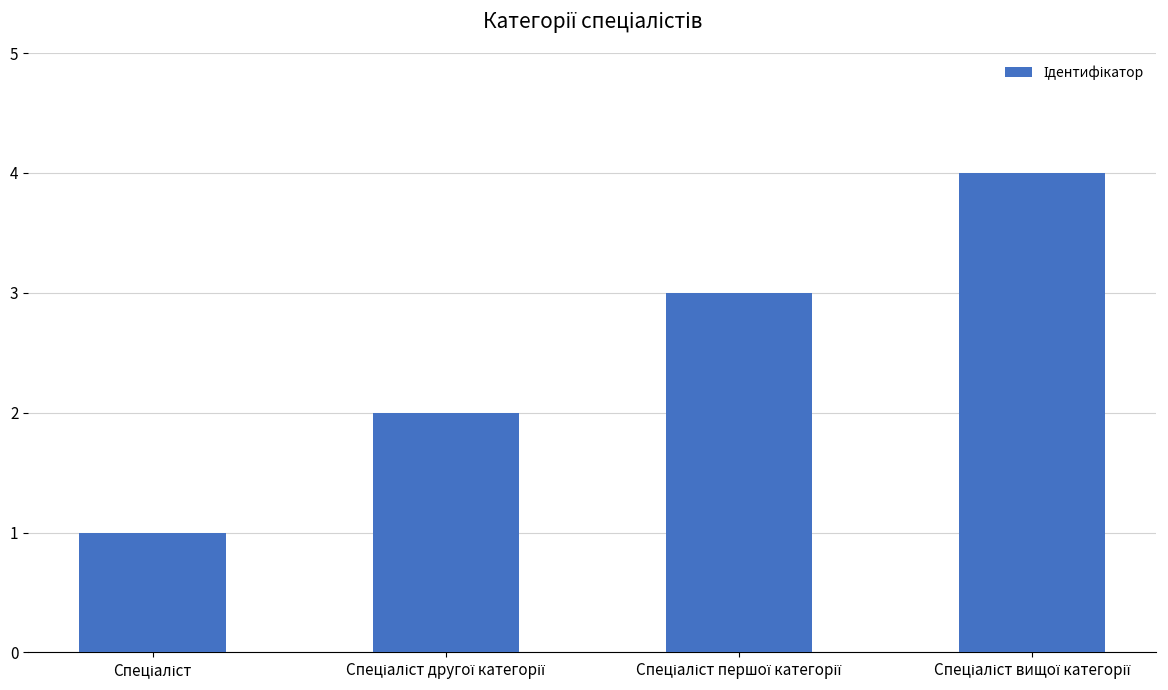

Does the chart contain any negative values?

No